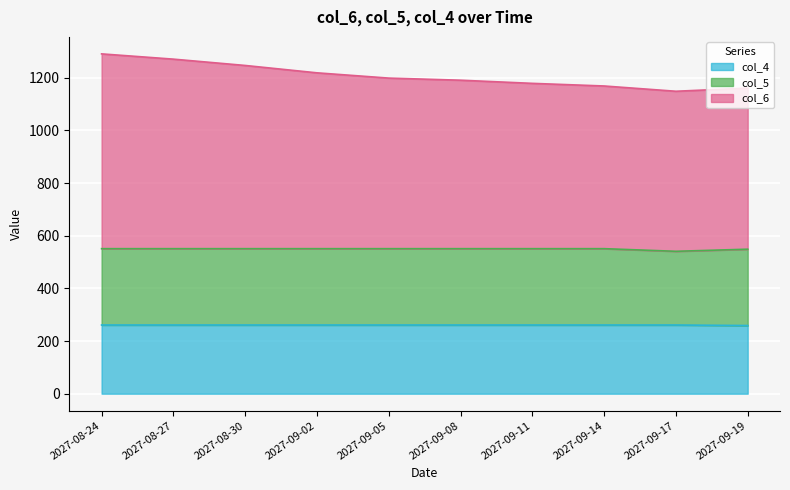

What is the value of the col_6 point at the 1st from the left?

1291